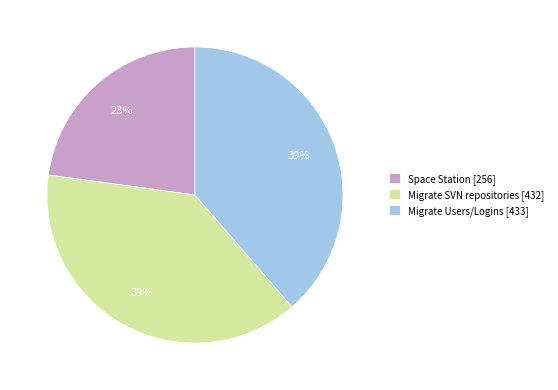

Do Migrate SVN repositories and Migrate Users/Logins together represent more than half of the pie?

Yes